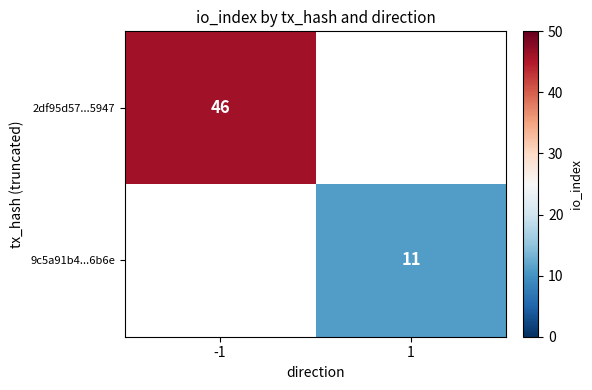

What is the maximum value shown in the chart?

46.0